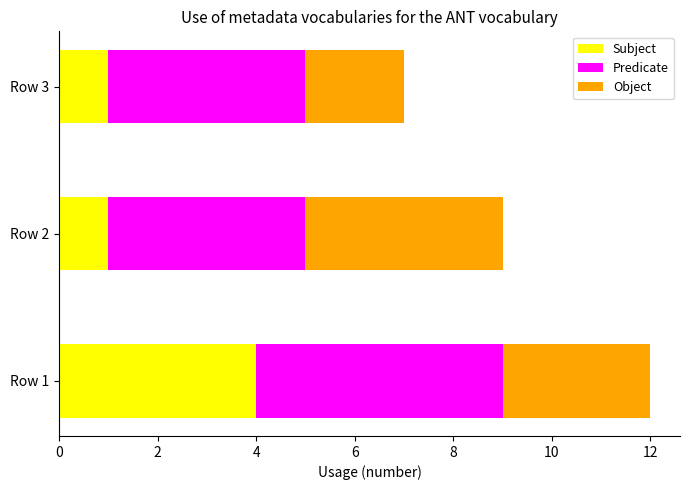

At which label does Subject reach its peak?

Row 1